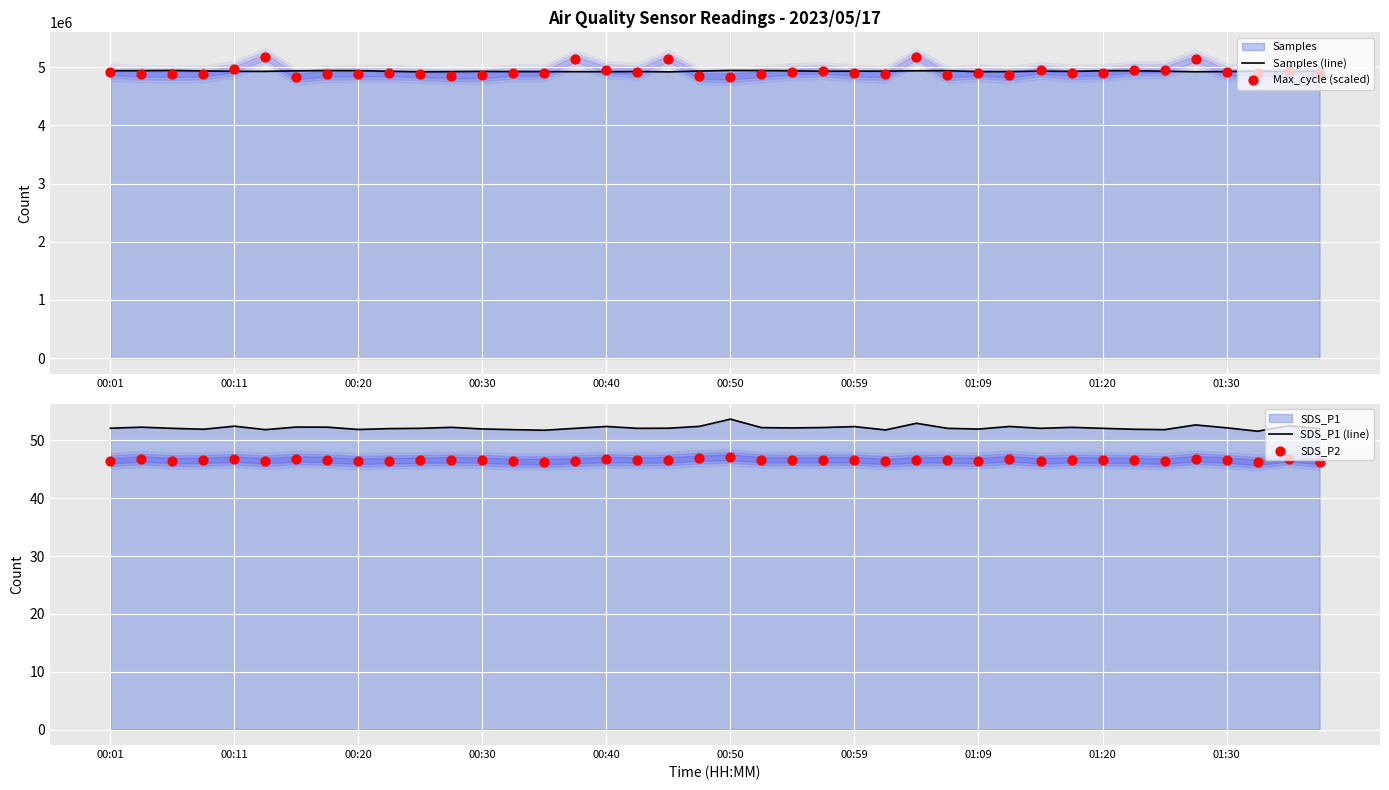

At which category is the sum across all series the highest?

26